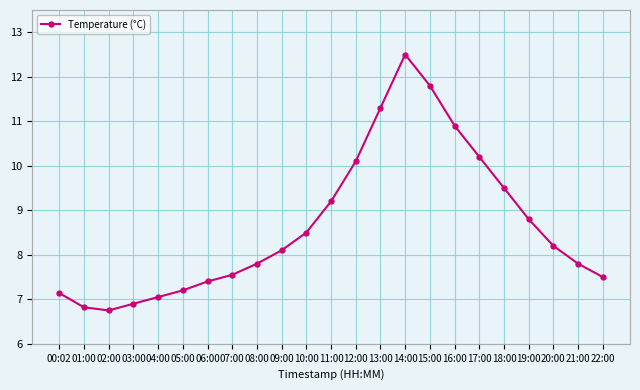

What is the label of the 9th point from the right?

14:00